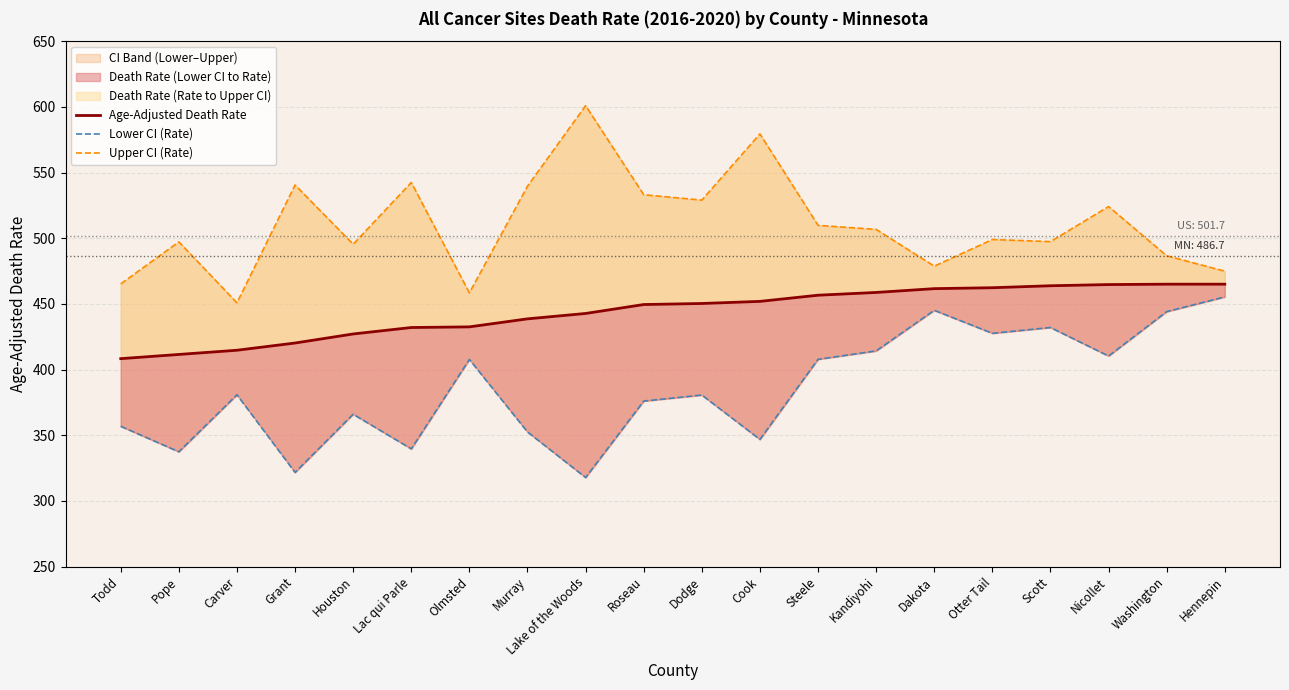

The value of Upper CI (Rate) at Dakota is 478.7. True or false?

True